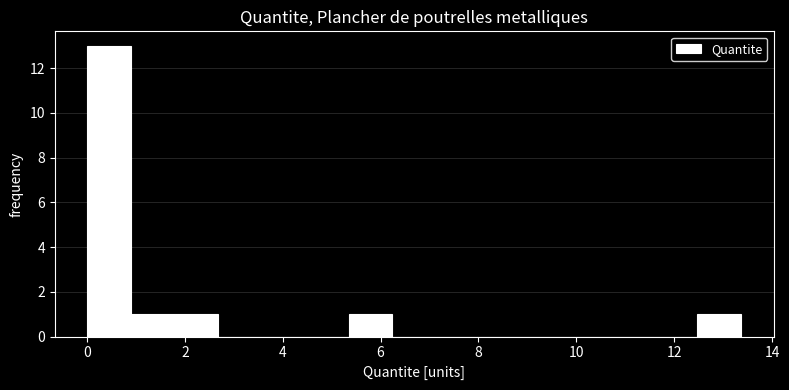

Over which range of the x-axis is the bar tallest?

0.0 to 1.0